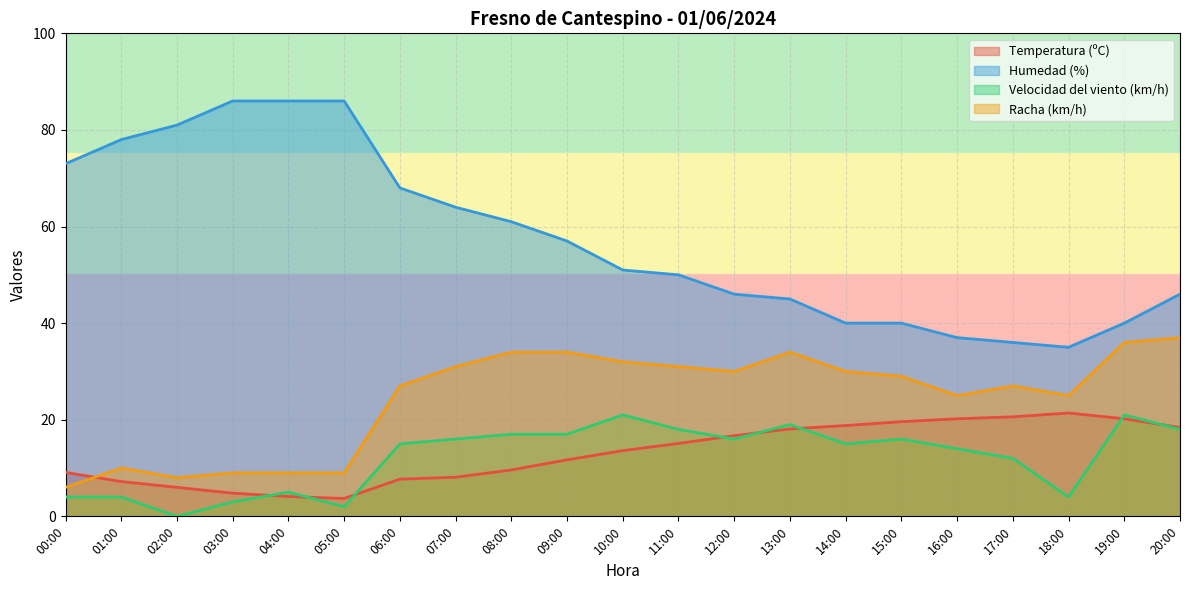

The Humedad (%) series shows 31.3 at 13:00. True or false?

False